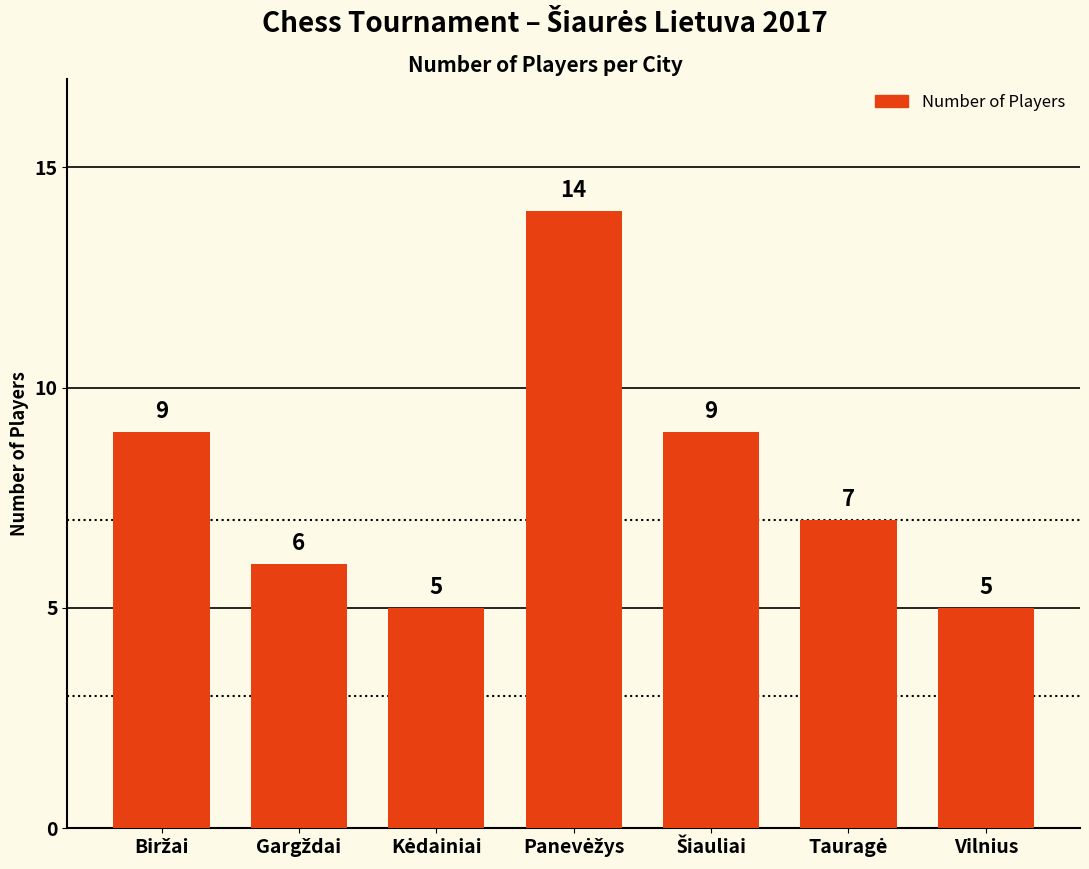

Reading left to right, transcribe all the data shown in this chart.

9	6	5	14	9	7	5